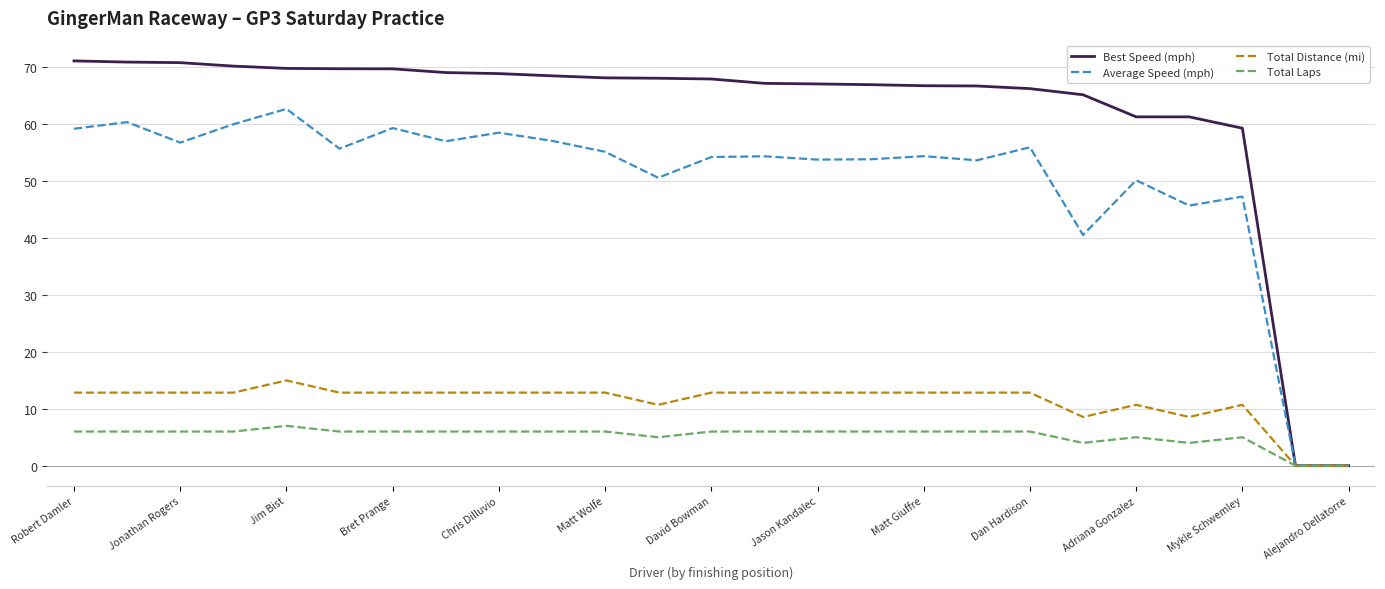

Which series has the largest range (max minus min)?

Best Speed (mph)